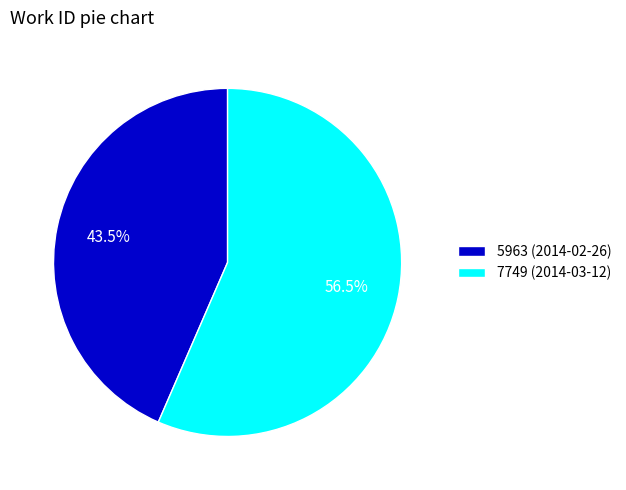

Rank the categories by value from lowest to highest.

5963 (2014-02-26), 7749 (2014-03-12)